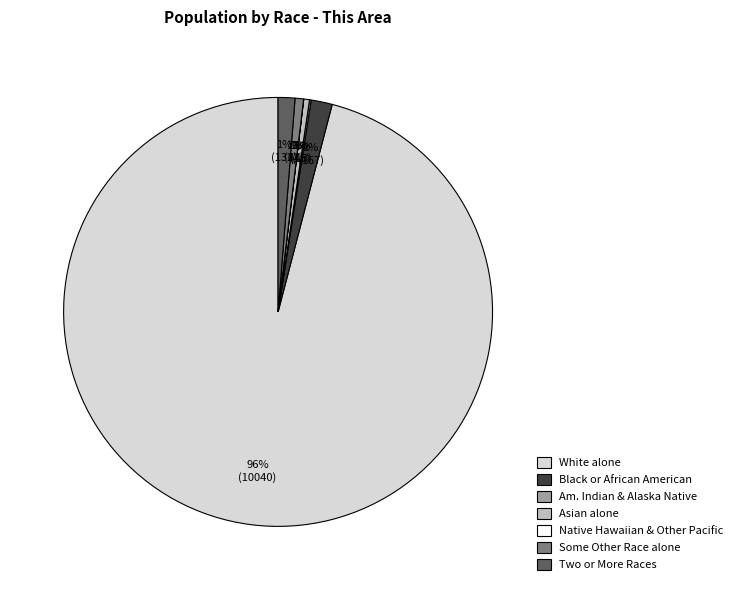

Combined, do White alone and Black or African American account for over 50%?

Yes